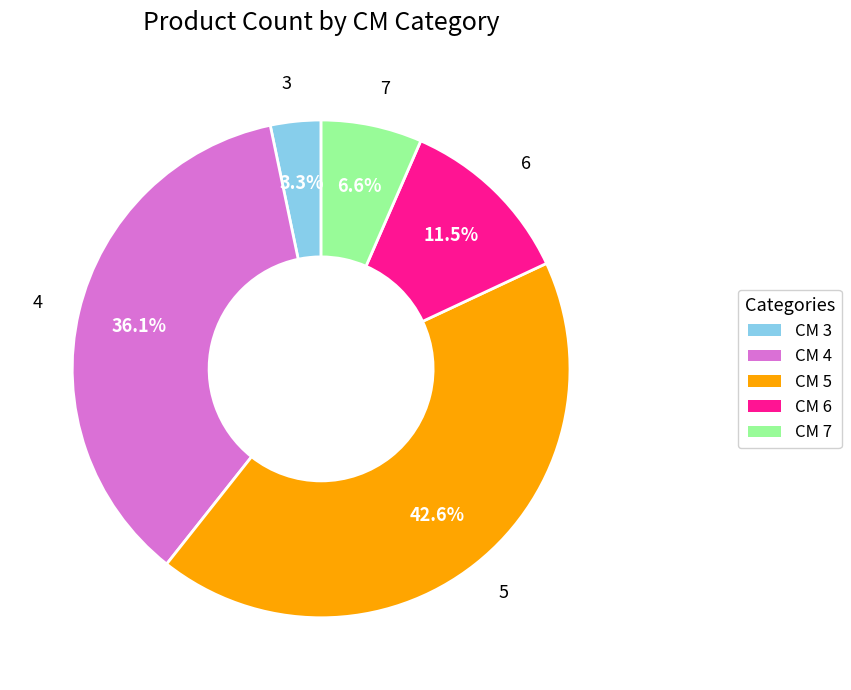

How many segments does this pie chart have?

5